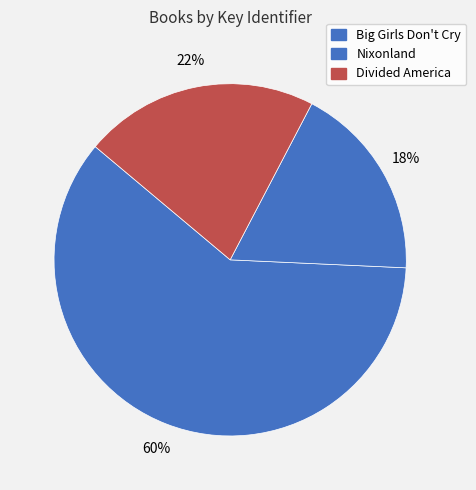

Which category has the smallest portion of the pie?

Nixonland